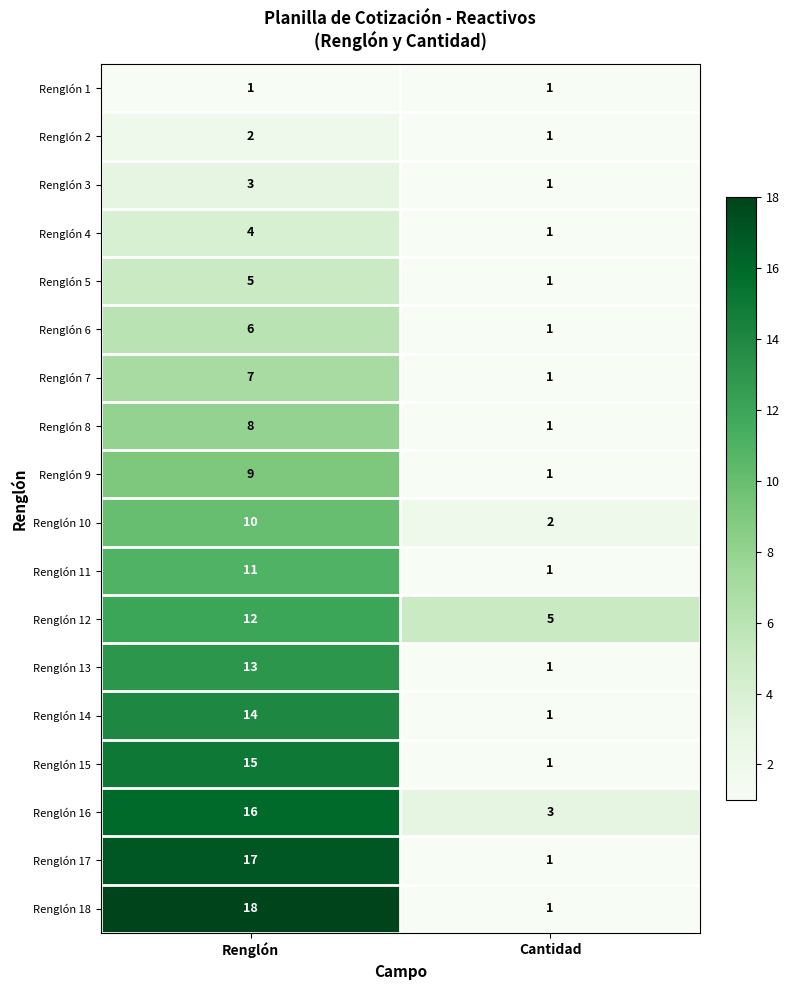

True or false: Renglón 11 has a value of 0 at Cantidad.

False